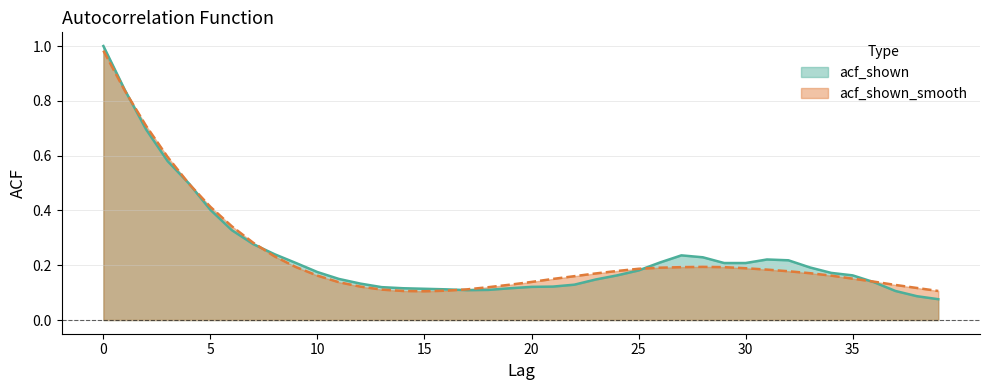

At which label is acf_shown closest to 0?

39